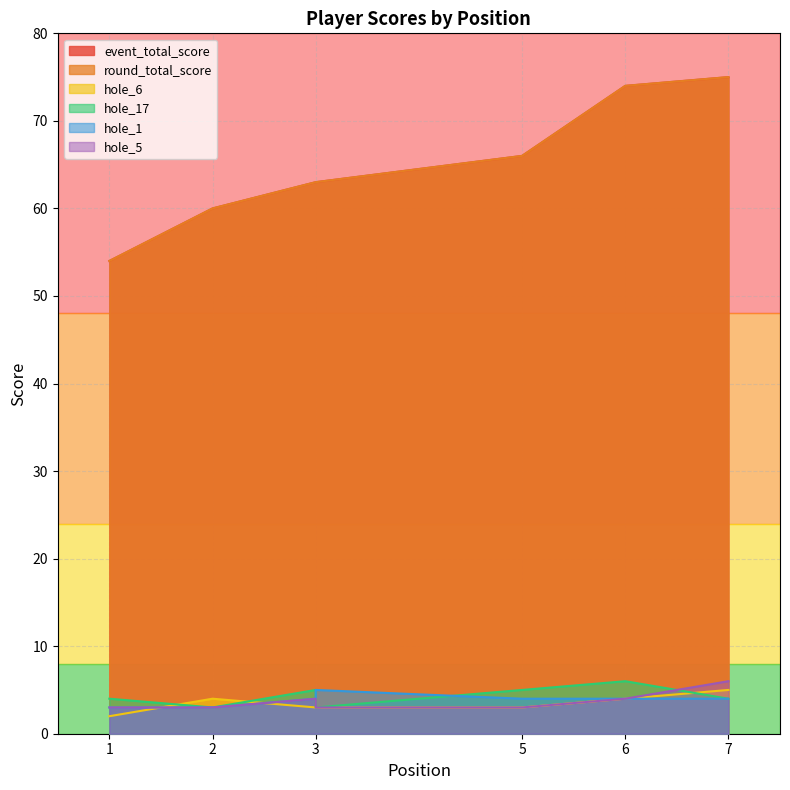

How many lines are shown in the chart?

6